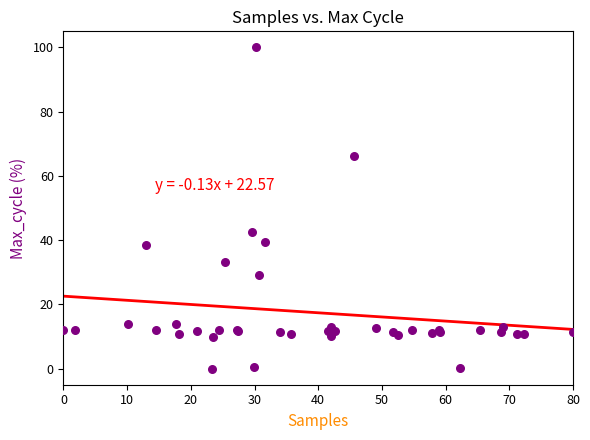

What Y value in the scatter plot is closest to 50?

42.4